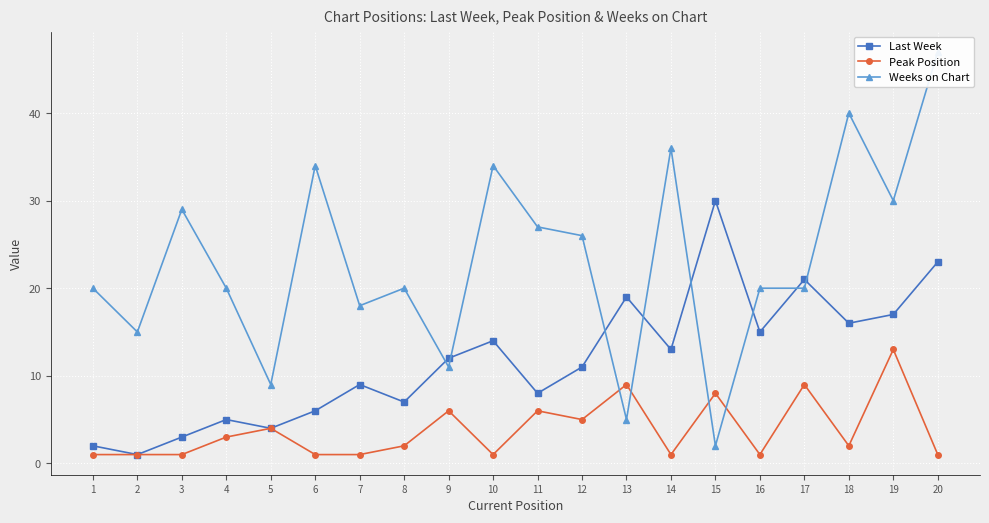

Reading right to left, list all the values displayed in this chart.

Last Week: 23	17	16	21	15	30	13	19	11	8	14	12	7	9	6	4	5	3	1	2
Peak Position: 1	13	2	9	1	8	1	9	5	6	1	6	2	1	1	4	3	1	1	1
Weeks on Chart: 47	30	40	20	20	2	36	5	26	27	34	11	20	18	34	9	20	29	15	20